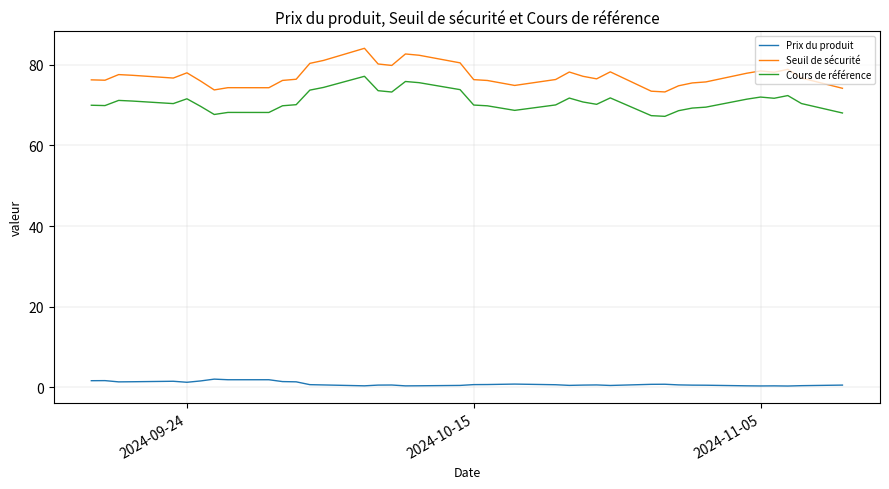

Does the chart have visible grid lines?

Yes